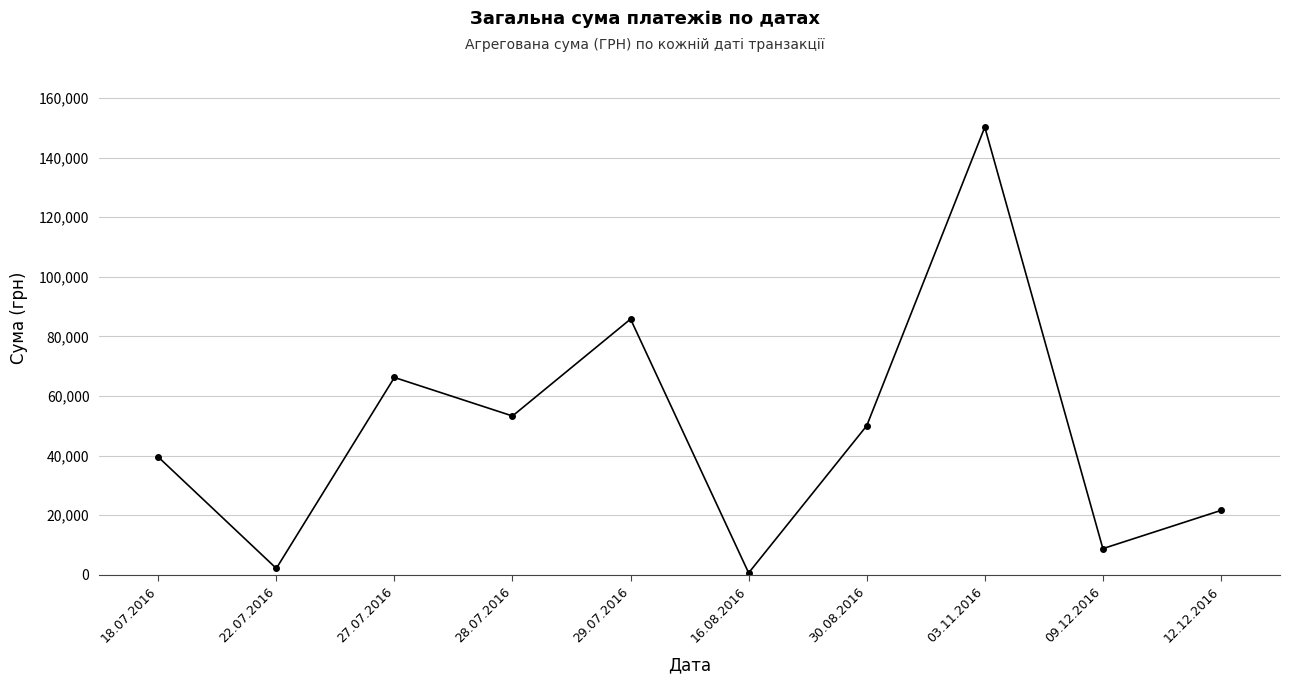

Reading left to right, transcribe all the data shown in this chart.

18.07.2016=39504.0	22.07.2016=2122.6	27.07.2016=66203.0	28.07.2016=53272.4	29.07.2016=85804.2	16.08.2016=609.0	30.08.2016=49993.0	03.11.2016=150216.7	09.12.2016=8760.0	12.12.2016=21581.0